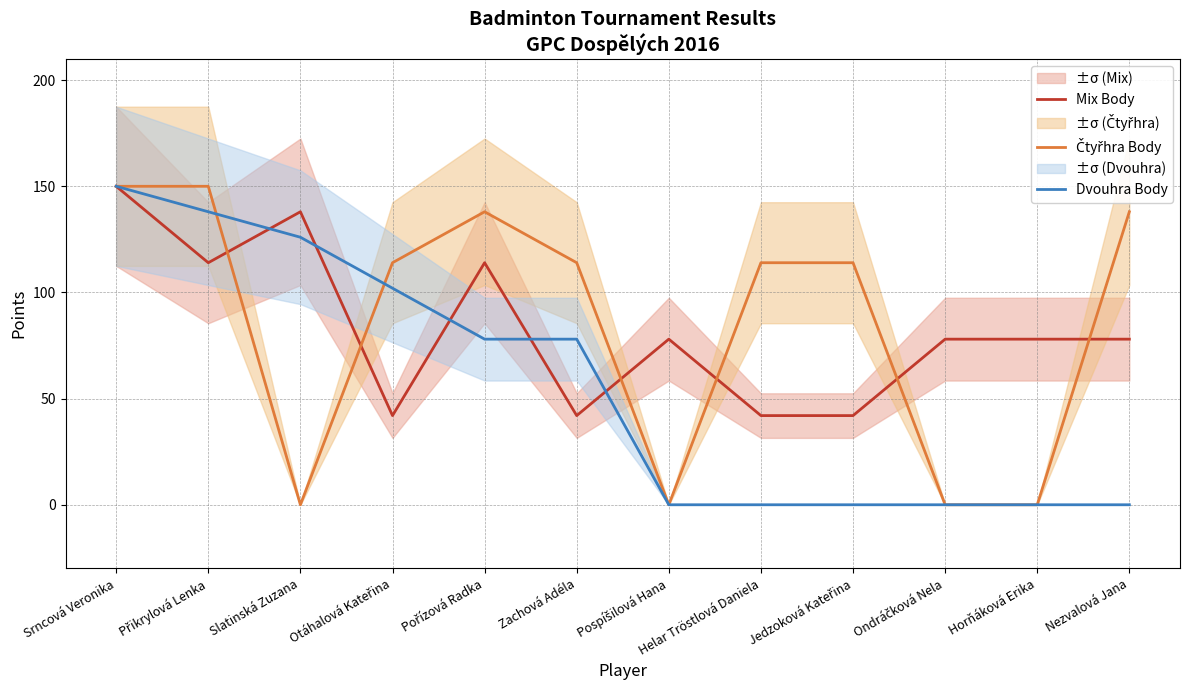

What is the difference between the Mix Body values at Srncová Veronika and Ondráčková Nela?

72